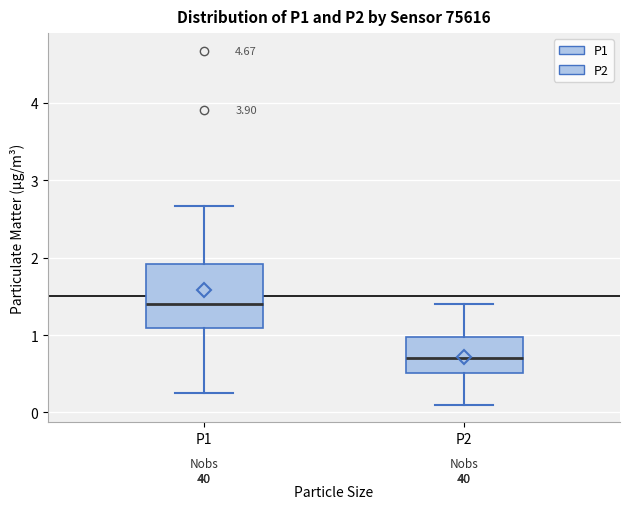

Reading left to right, transcribe this box plot: for each box, give where its median line is, the range the box spans, and where its two whiskers end, as read against the y-axis. The values are not printed on the chart, so give them approximately, as read against the axis.

P1: median 1.4, box 1.1 to 1.9, whiskers 0.3 to 2.7
P2: median 0.7, box 0.5 to 1.0, whiskers 0.1 to 1.4